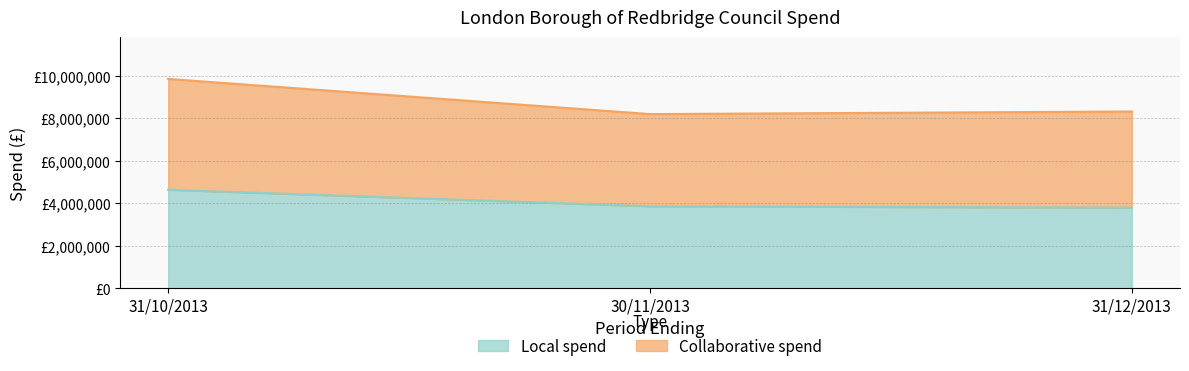

What is the value of the Local spend point at the 1st from the left?

4629148